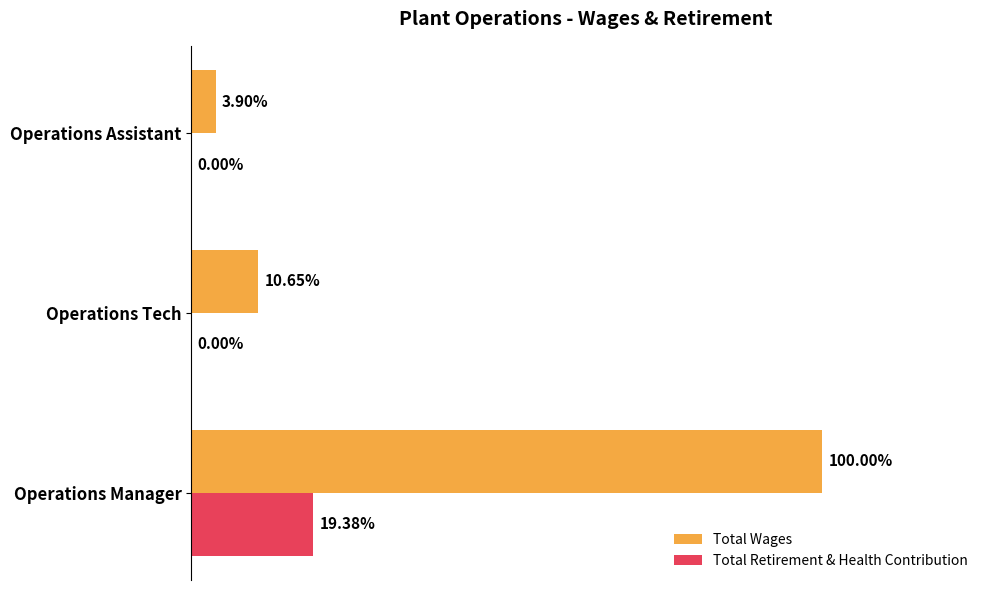

What are all the series names shown in the legend?

Total Wages, Total Retirement & Health Contribution